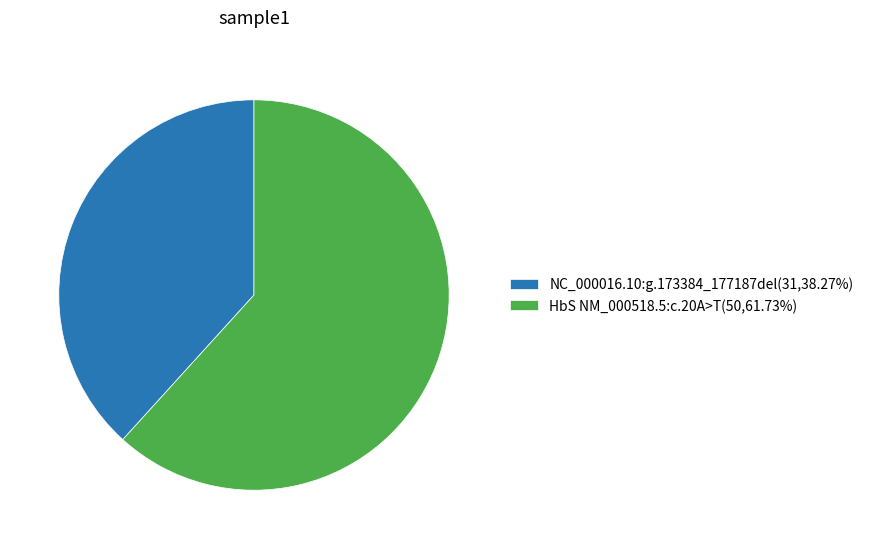

Approximately how many times larger is the value at HbS NM_000518.5:c.20A>T(50,61.73%) compared to NC_000016.10:g.173384_177187del(31,38.27%)?

1.6